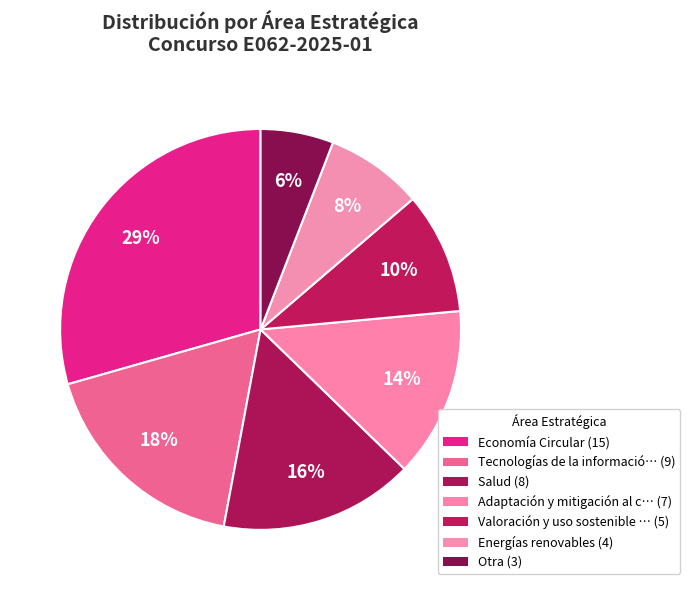

Count the number of slices in the pie.

7